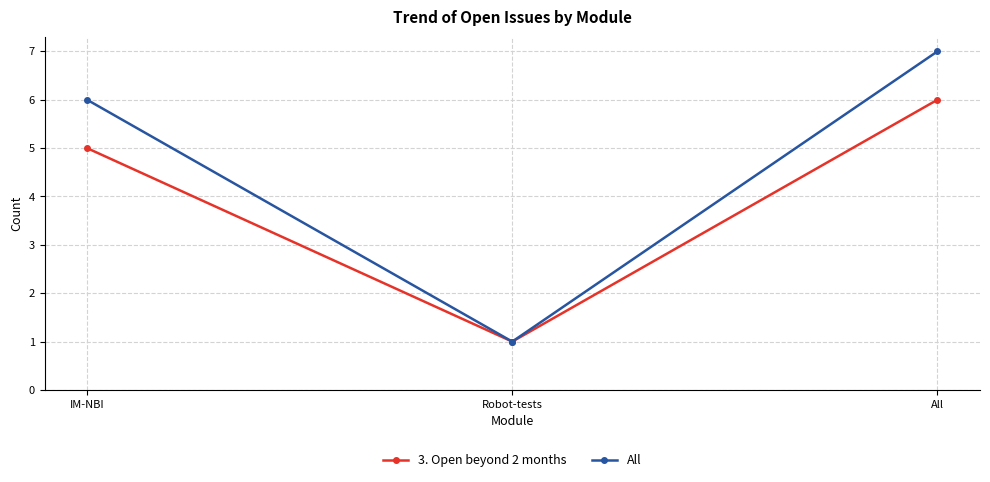

True or false: 3. Open beyond 2 months has a value of 2 at Robot-tests.

False